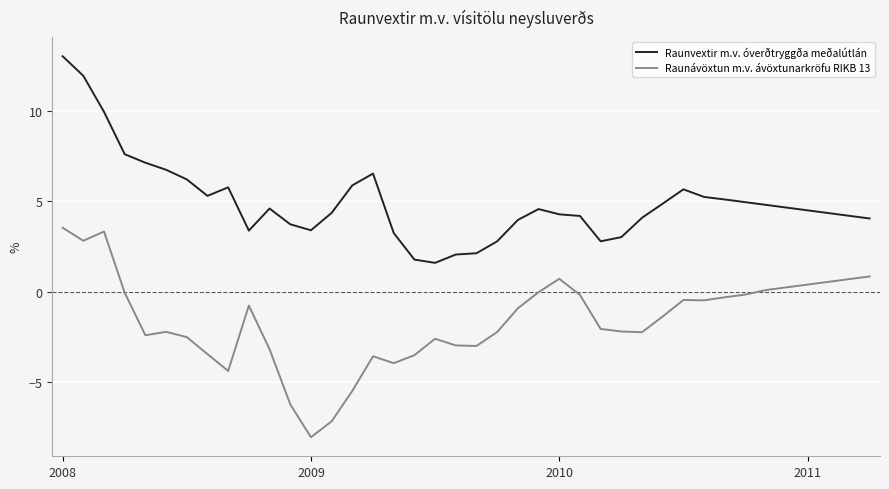

True or false: Raunvextir m.v. óverðtryggða meðalútlán and Raunávöxtun m.v. ávöxtunarkröfu RIKB 13 cross at least once.

False